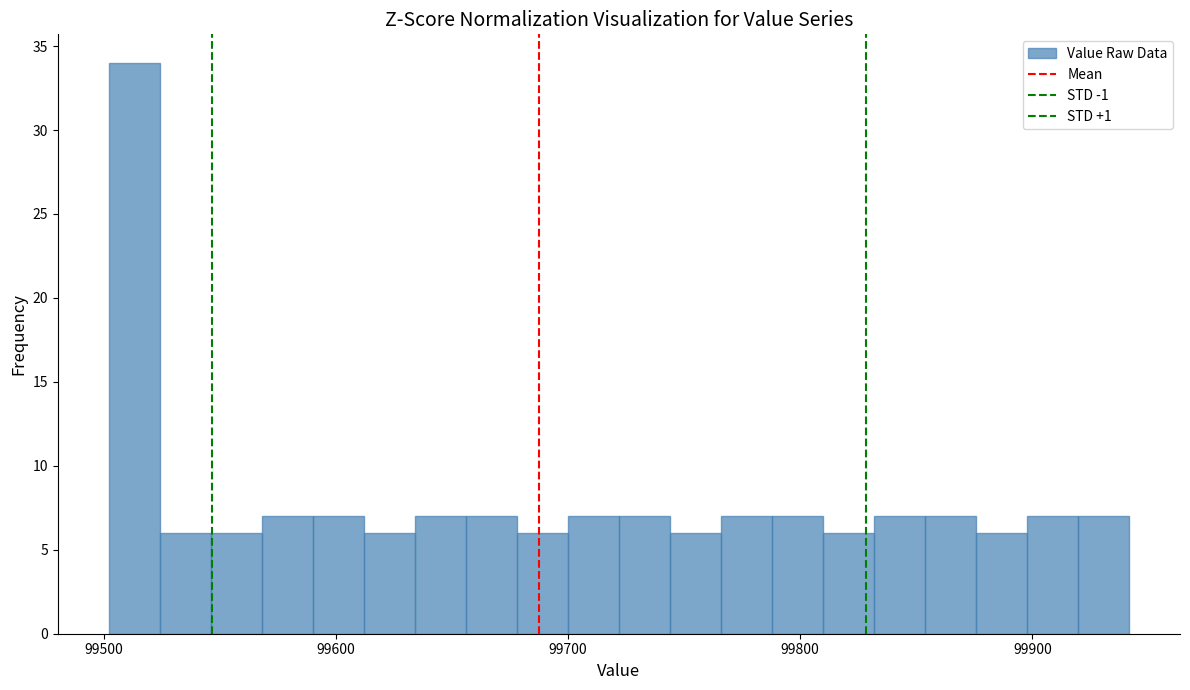

Read against the x-axis, roughly where is the centre of the tallest bar?

99510